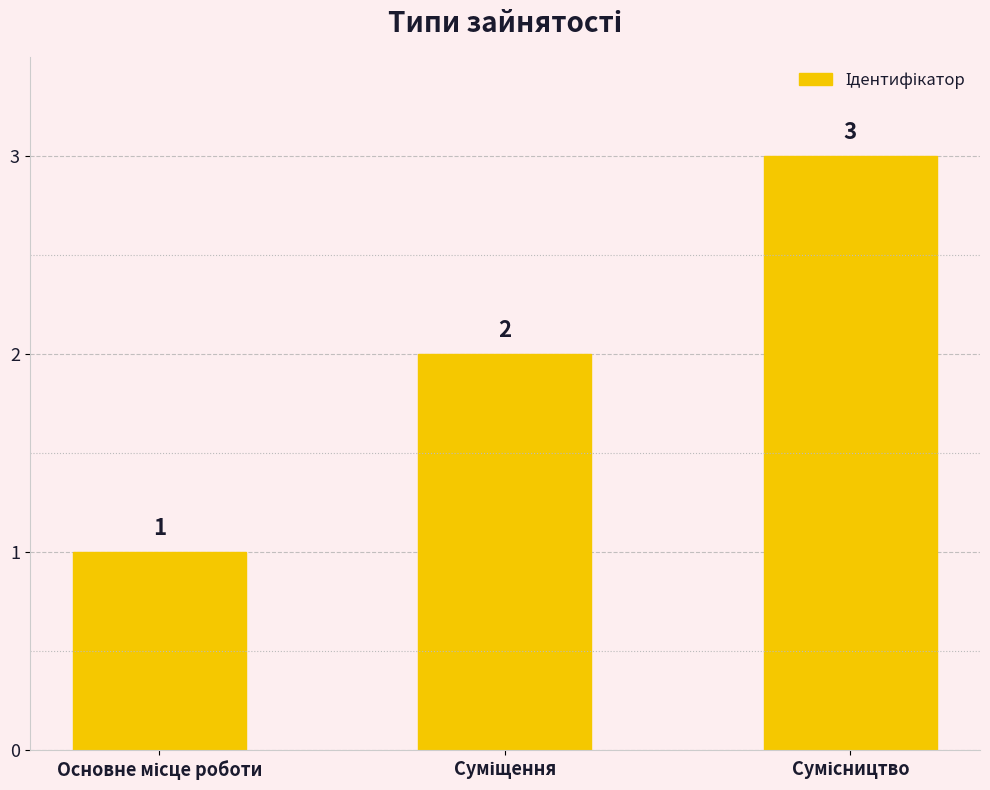

How many categories are shown in the chart?

3